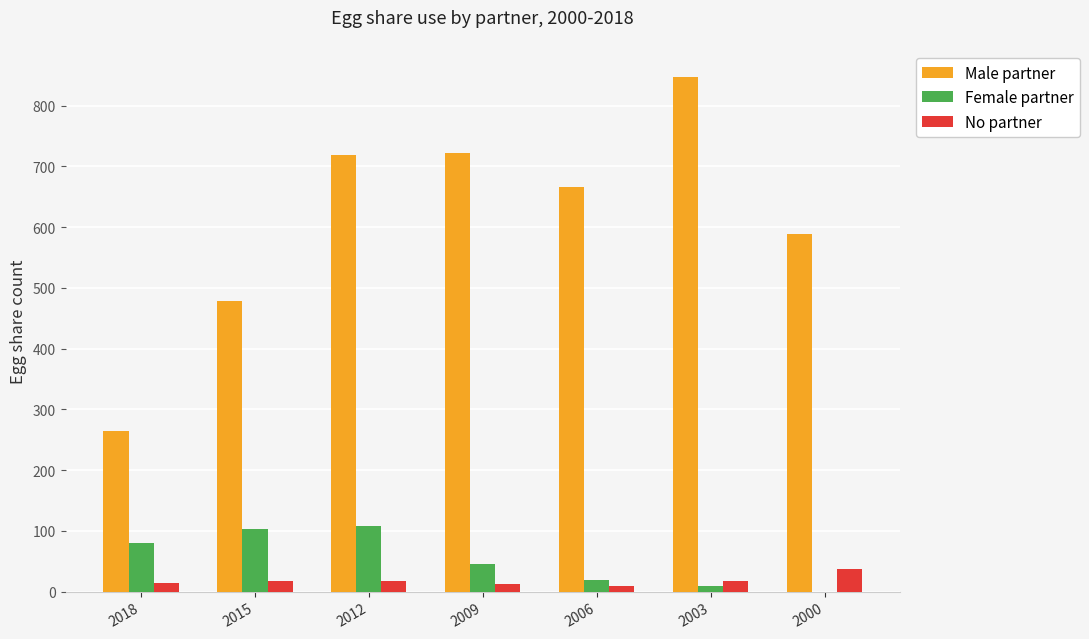

Which series has the largest total across all categories?

Male partner